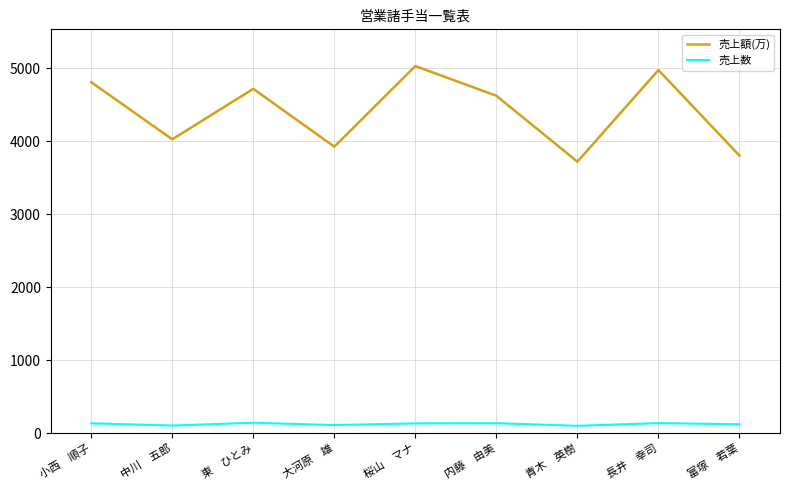

What is the highest value of the 売上額(万) series?

5028